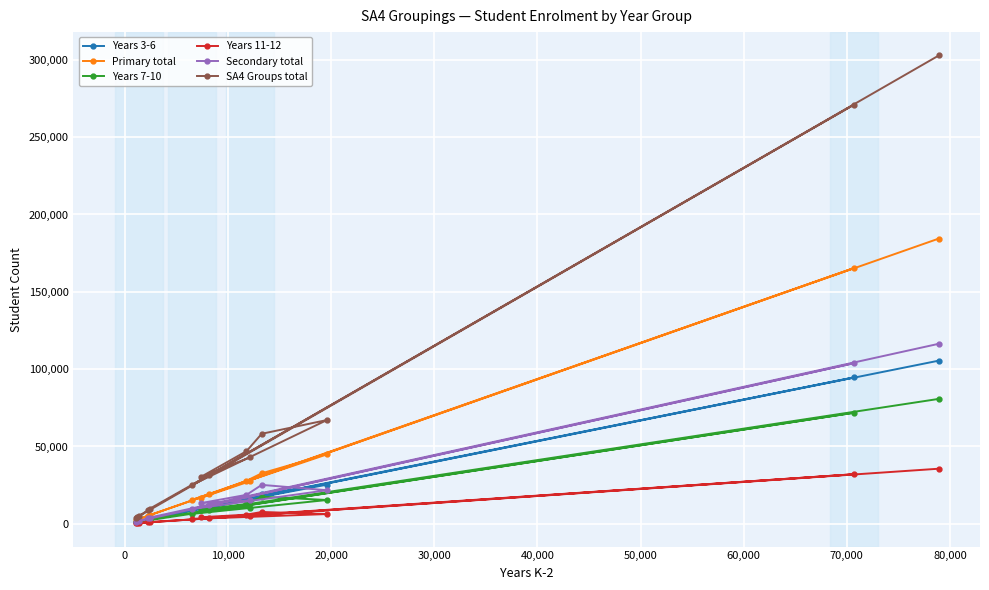

Which series has the largest range (max minus min)?

SA4 Groups total